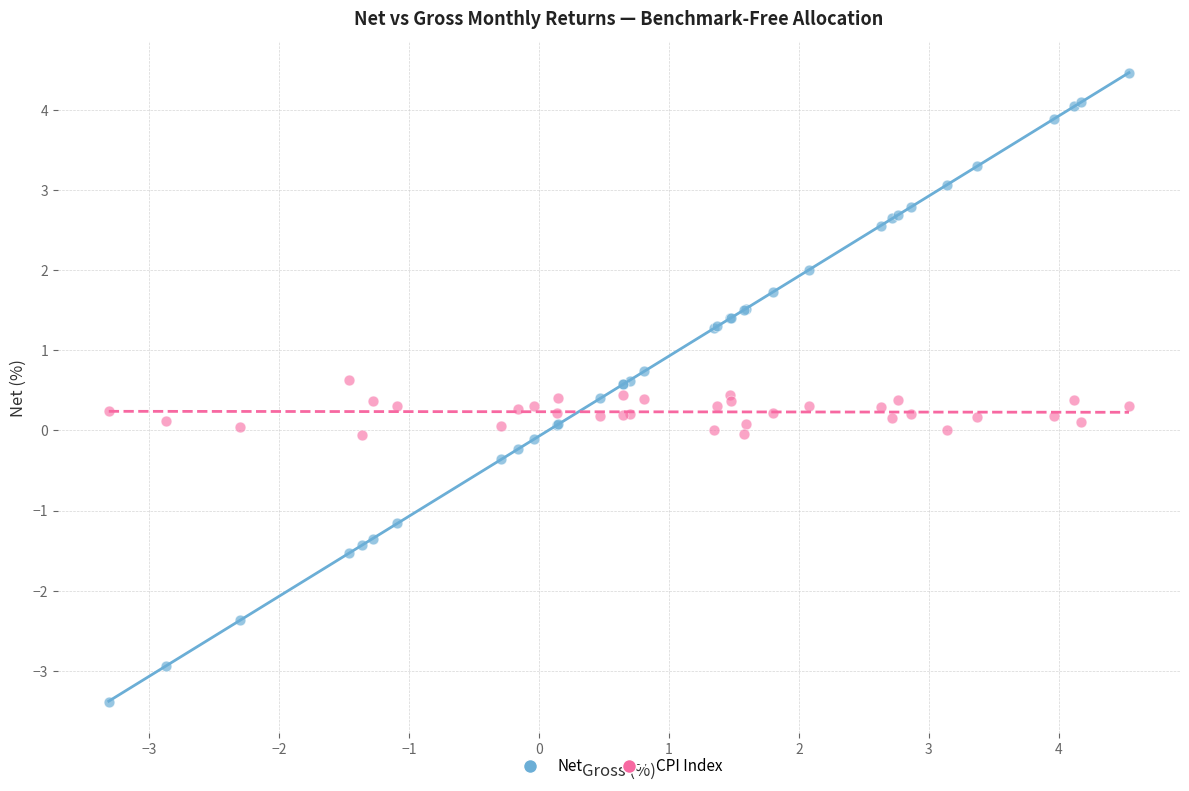

Which series contains the highest Y value?

Net